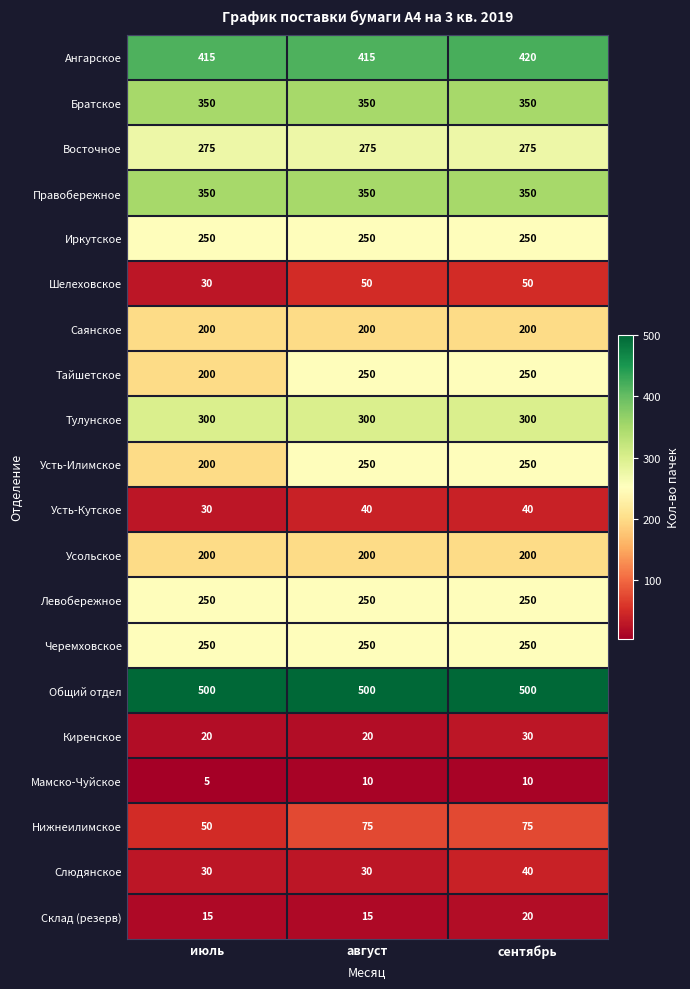

How many data points does each series have?

3